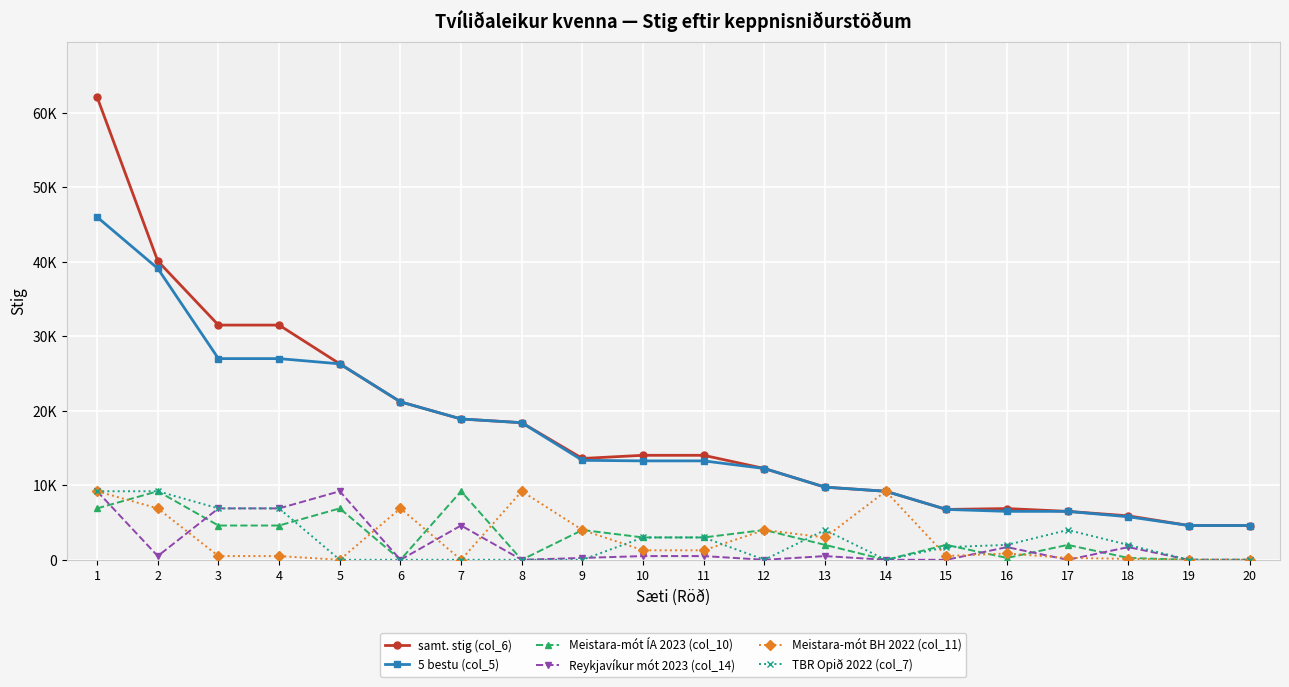

What are all the series names shown in the legend?

samt. stig (col_6), 5 bestu (col_5), Meistara-mót ÍA 2023 (col_10), Reykjavíkur mót 2023 (col_14), Meistara-mót BH 2022 (col_11), TBR Opið 2022 (col_7)